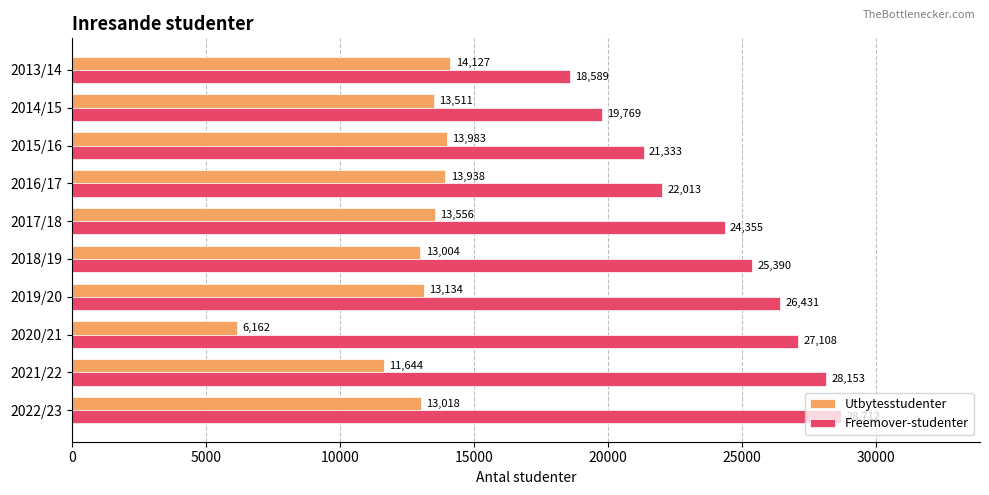

Which series has the largest total across all categories?

Freemover-studenter